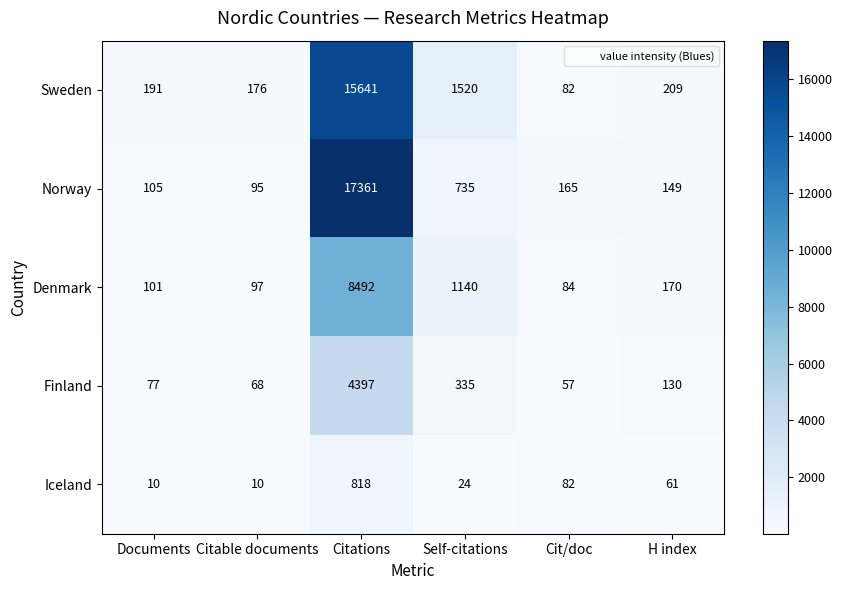

What is the maximum value shown in the chart?

17361